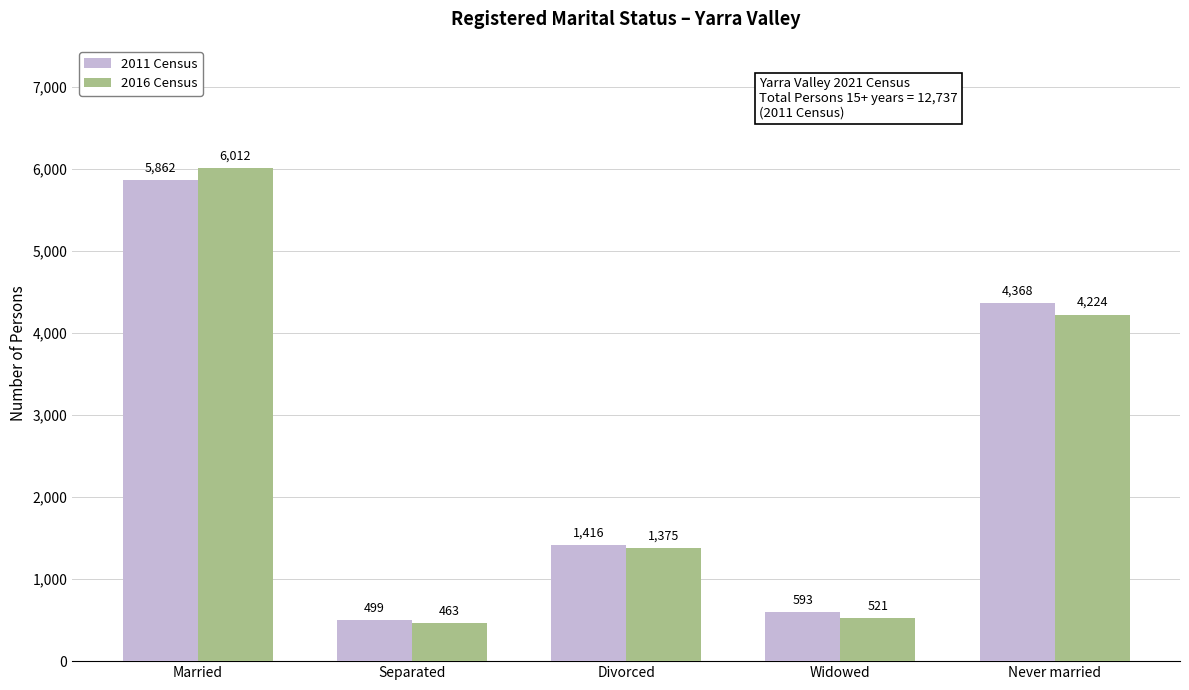

What is the difference between the highest and lowest values at Divorced?

41